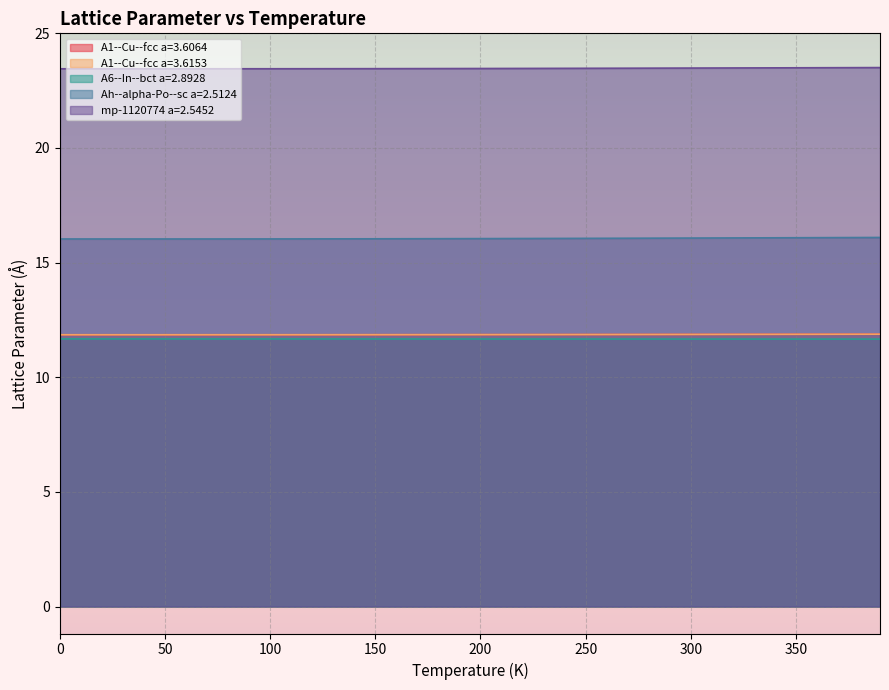

True or false: A6--In--bct a=2.8928 and mp-1120774 a=2.5452 intersect in this chart.

False